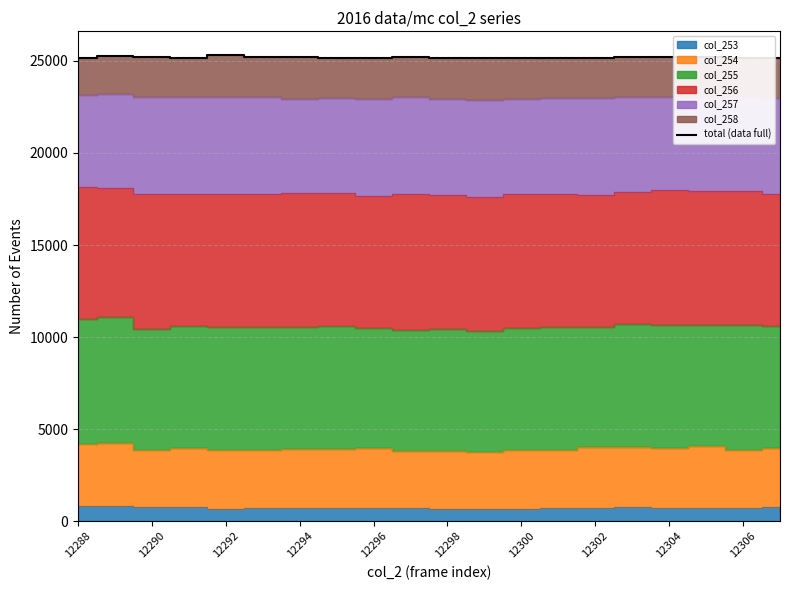

What is the lowest value of the total (data full) series?

25144